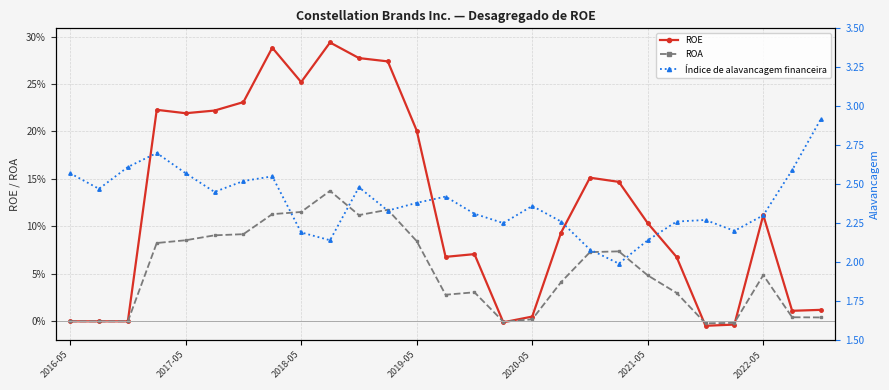

Is this an area chart (filled region under the line)?

No